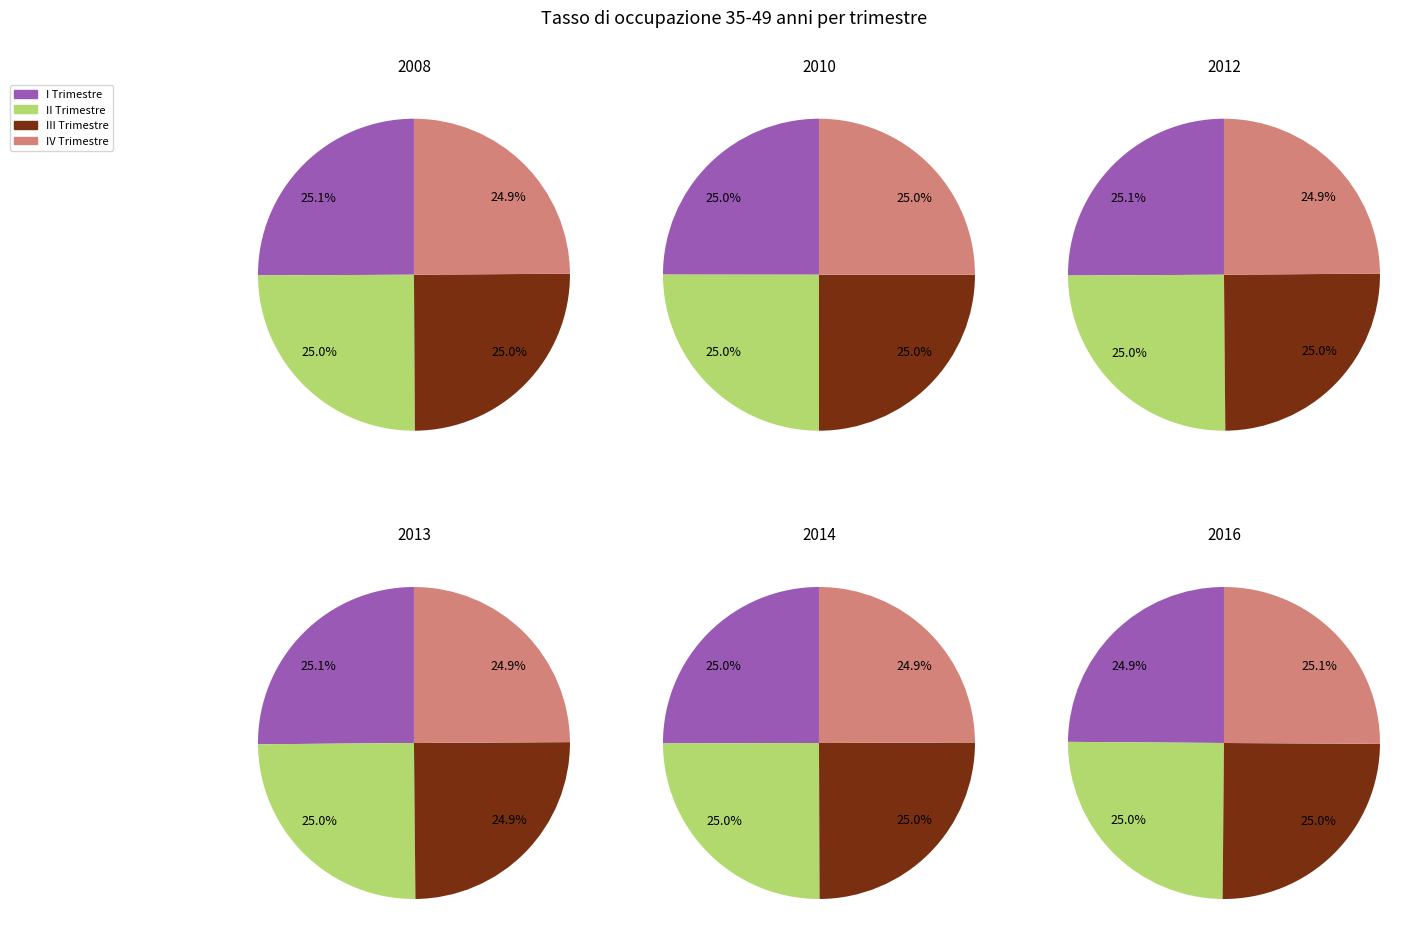

The 2013 slice represents 1% of the pie. True or false?

False